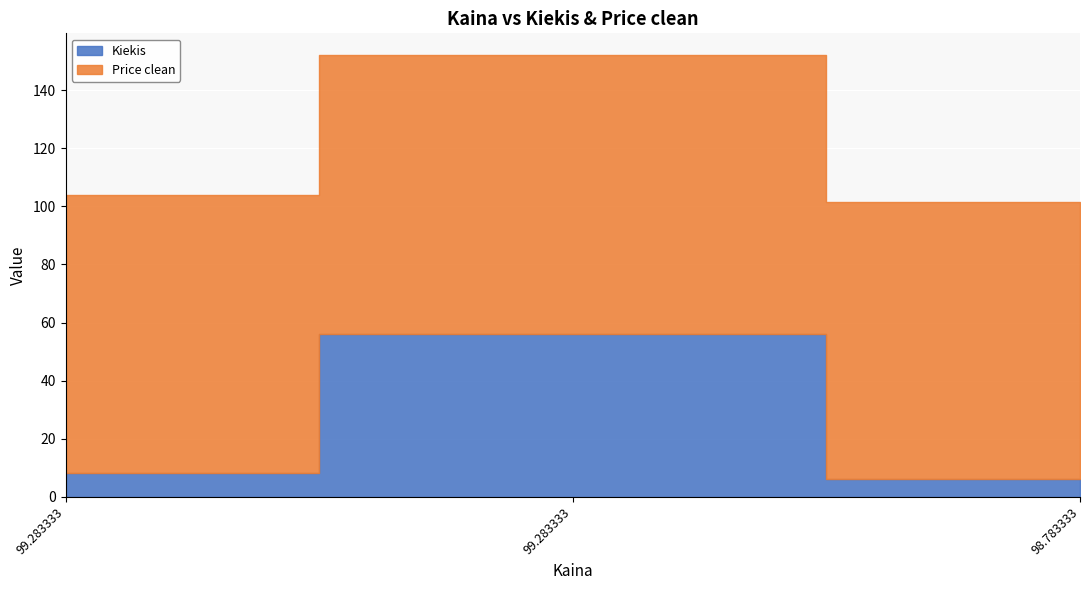

What is the difference between the Price clean values at 99.283333 and 98.783333?

0.5